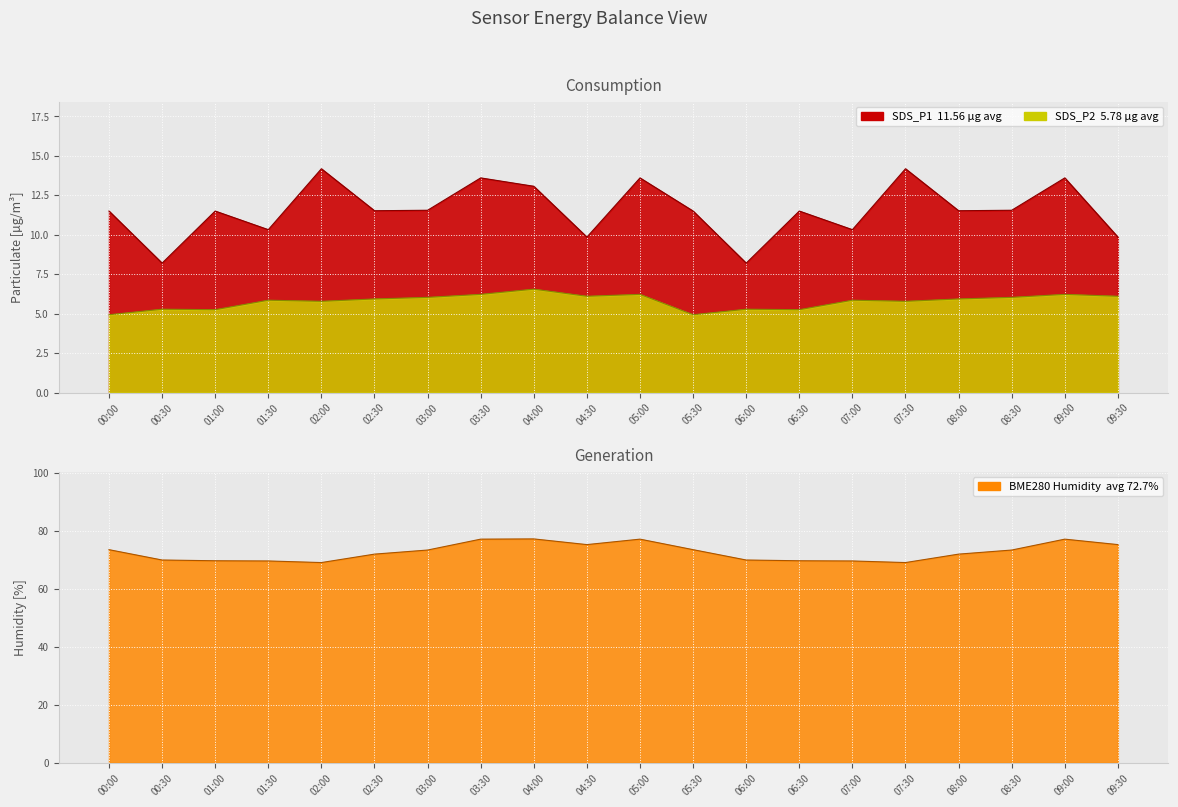

What is the label of the 4th point from the right?

08:00